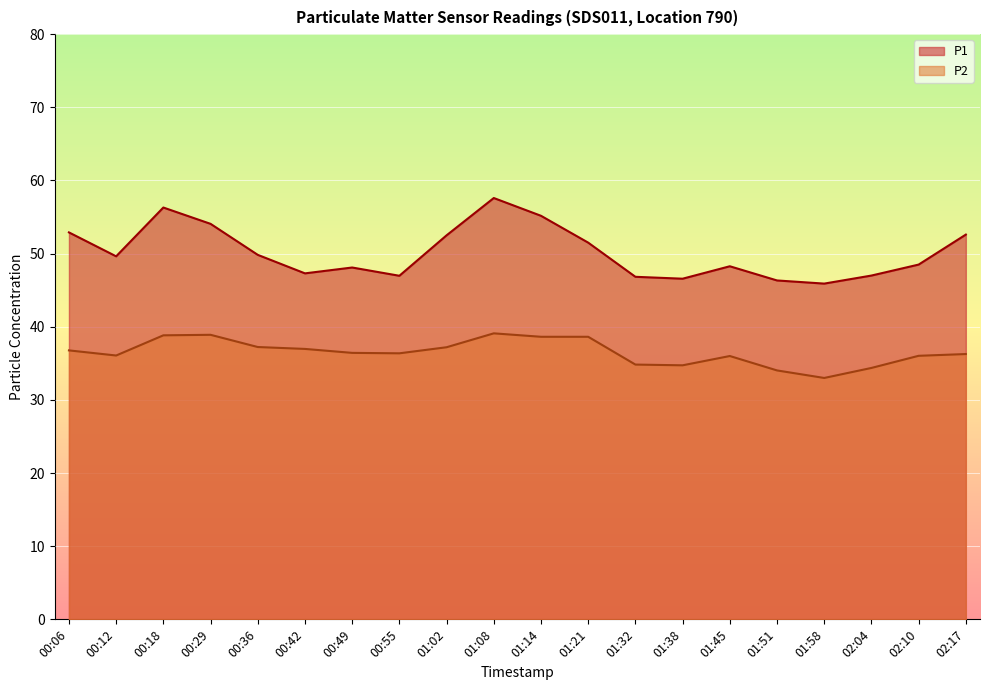

Is it true that P2 equals 18.7 at 01:21?

False